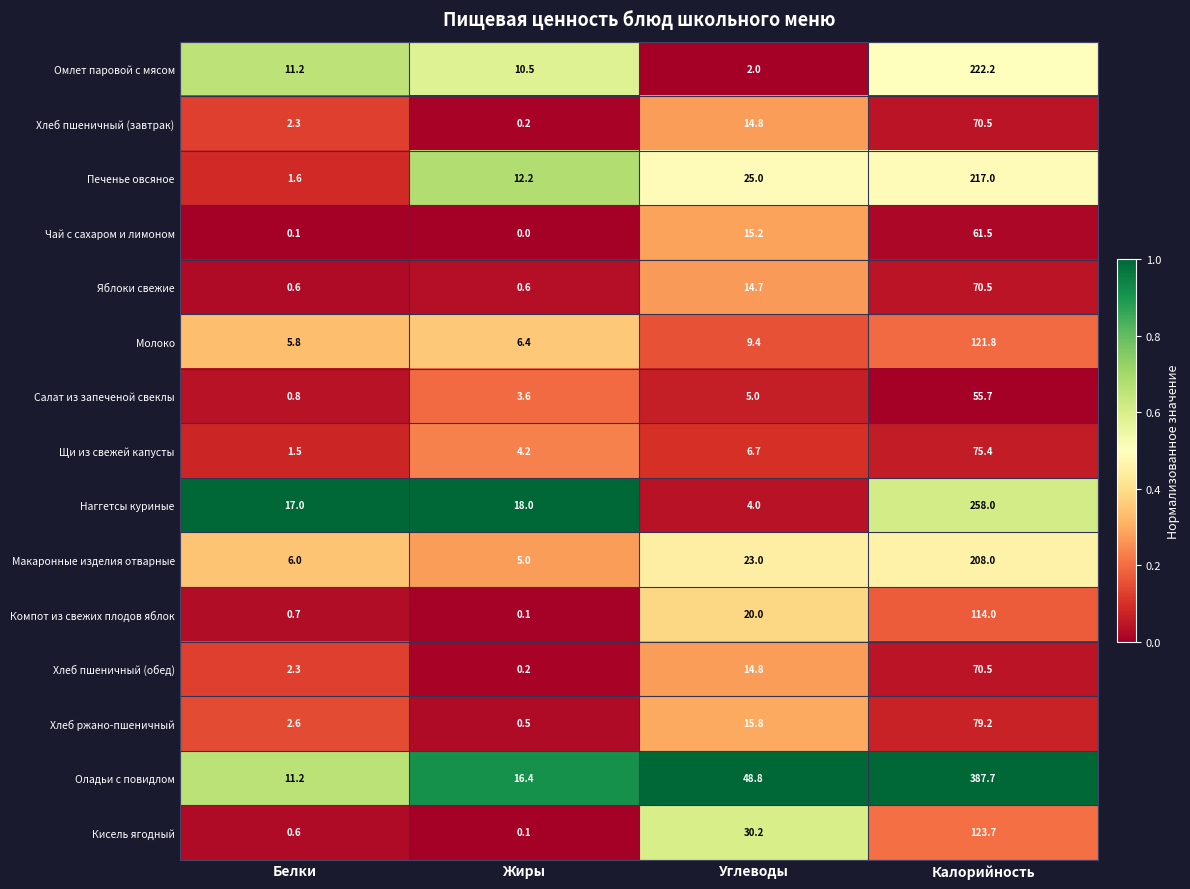

Rank the categories by Омлет паровой с мясом value from lowest to highest.

Углеводы, Жиры, Белки, Калорийность